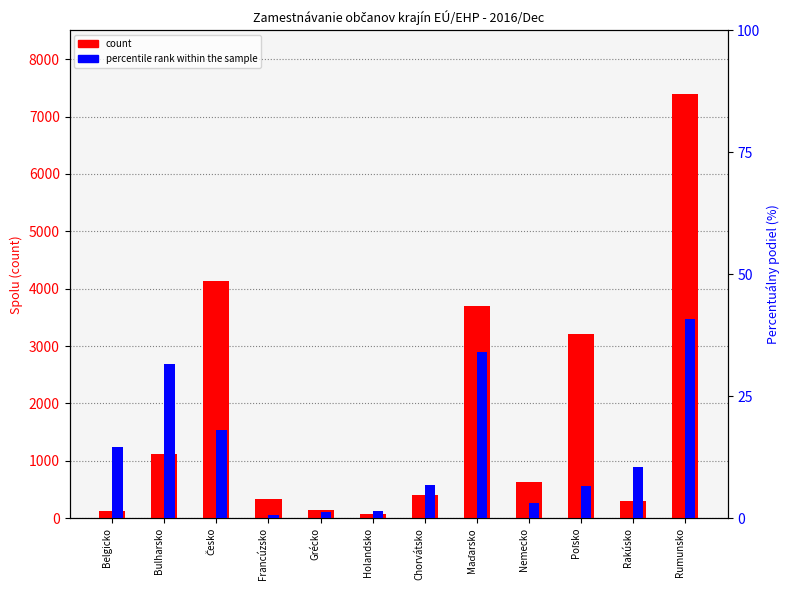

At Poľsko, list the series in order from smallest to largest.

percentile rank within the sample, count